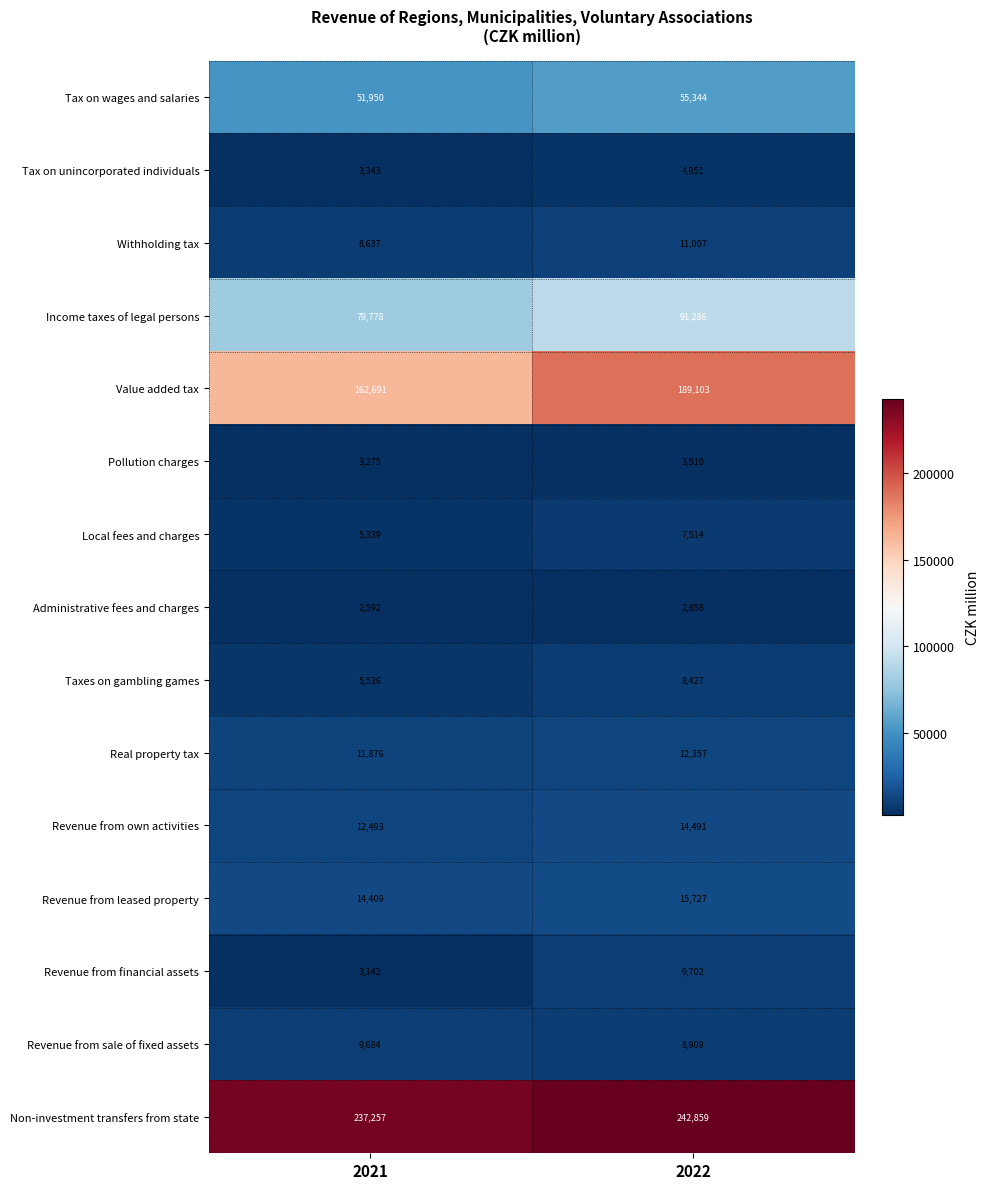

How many data points in Withholding tax are less than 11007?

1